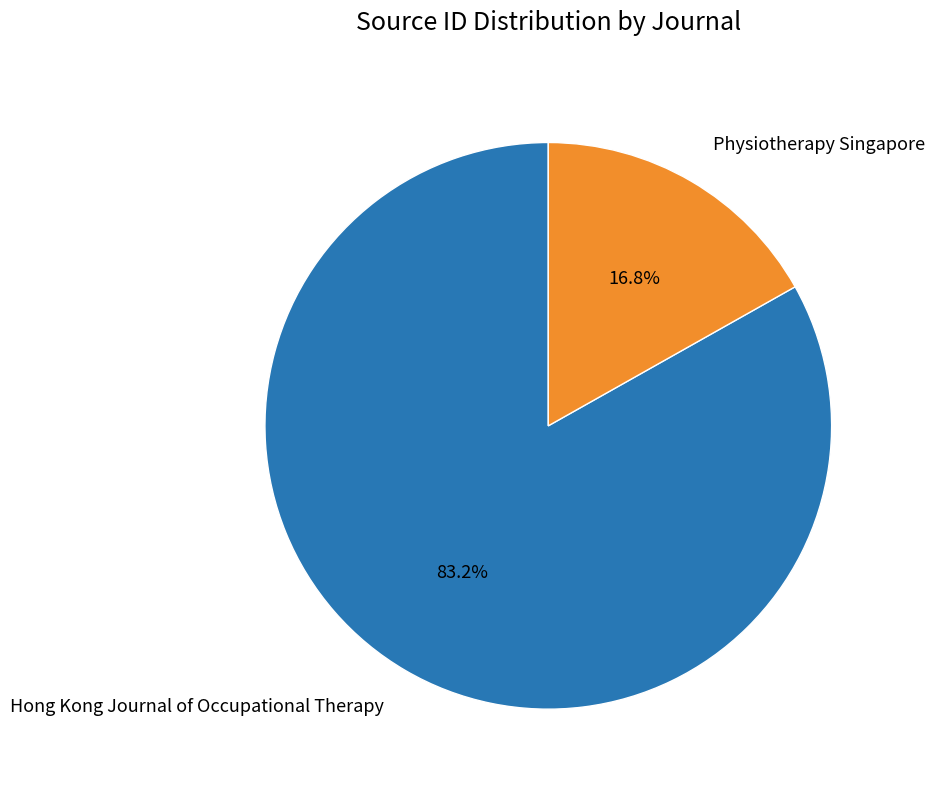

True or false: Hong Kong Journal of Occupational Therapy accounts for 72% of the total.

False